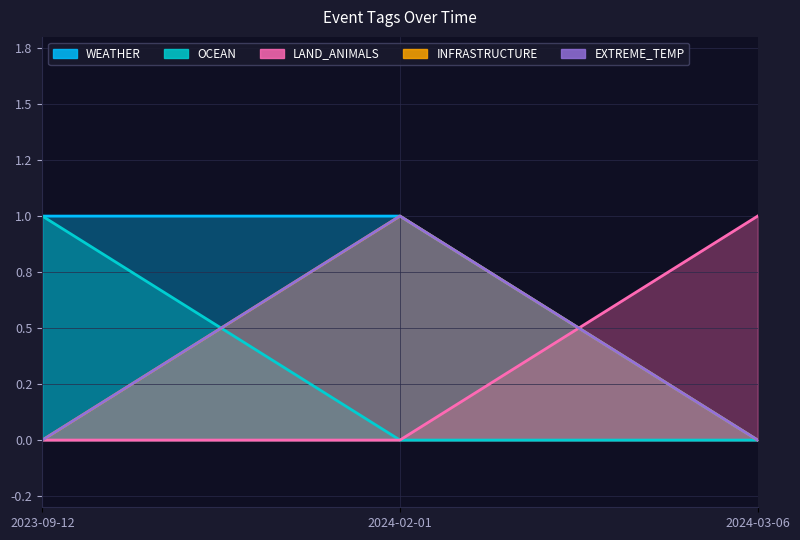

Which series changed the most between 2024-02-01 and 2024-03-06?

WEATHER